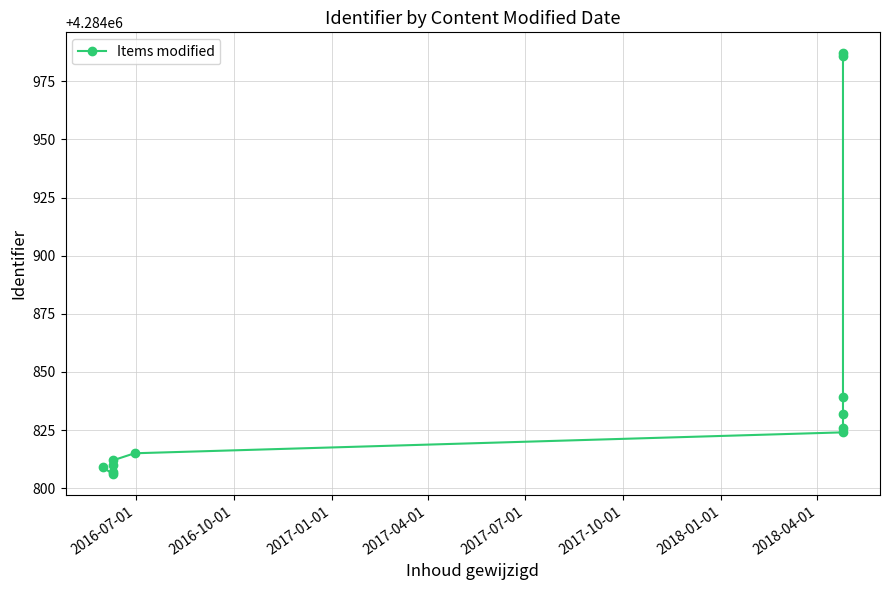

Which has a higher value, 2016-10-01 or 2018-04-01?

2018-04-01